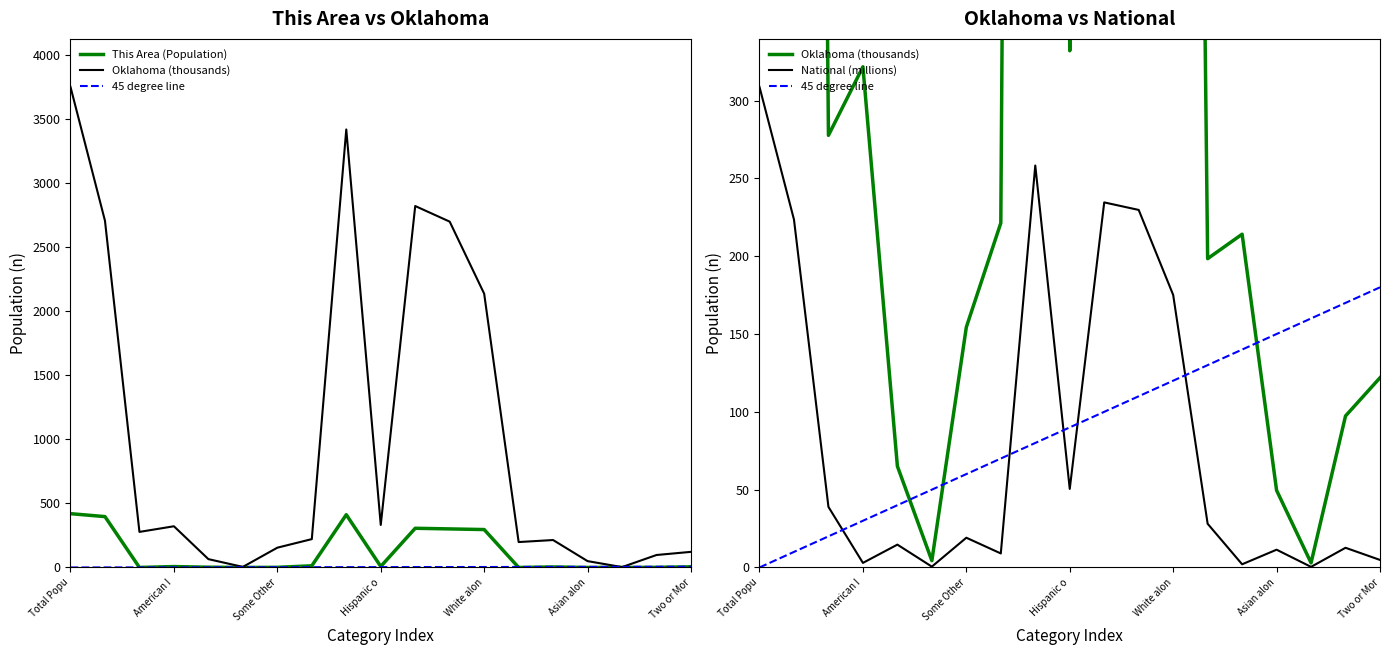

Where is This Area (Population) nearest to the value 210?

White alon